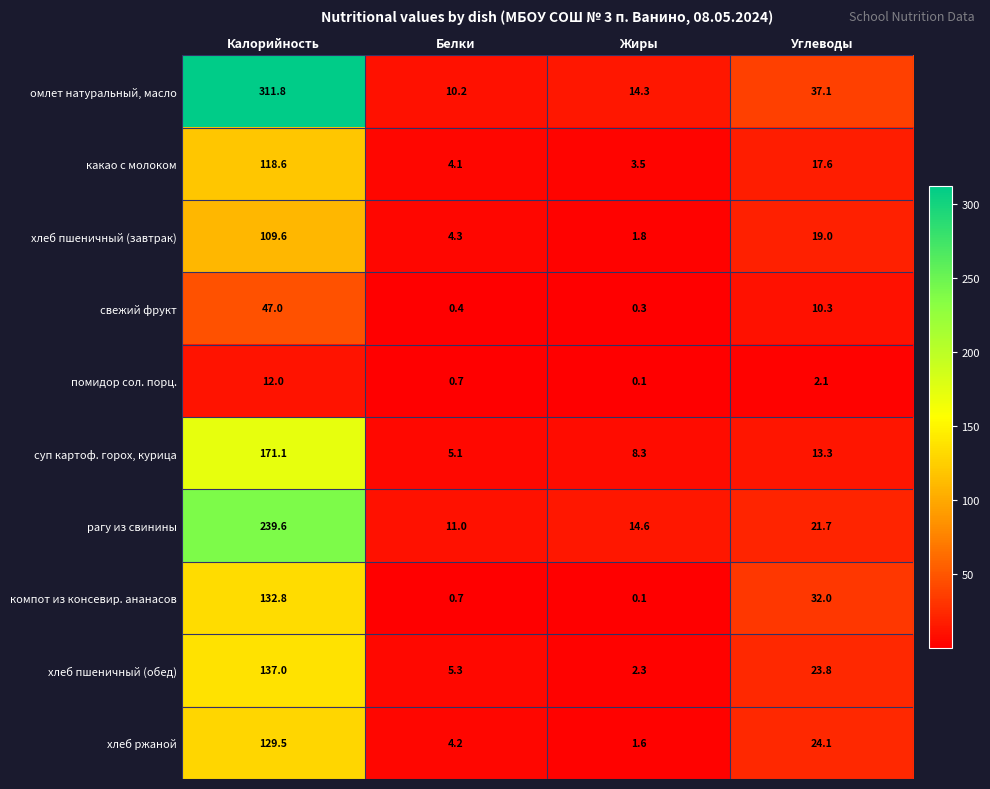

Which series has the largest total across all categories?

омлет натуральный, масло